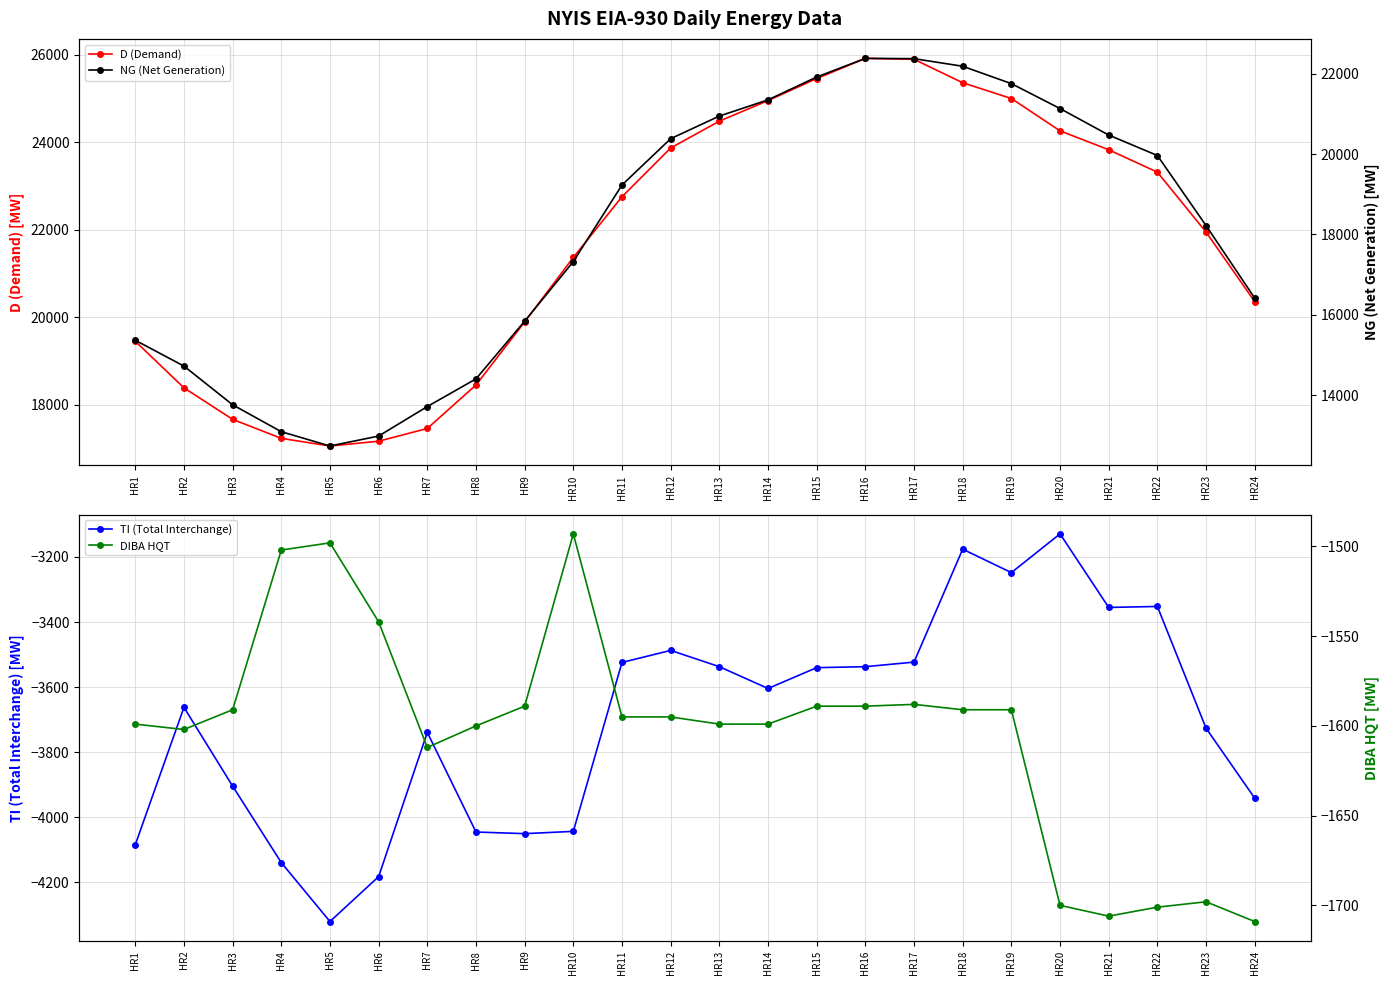

How many values in the DIBA HQT series exceed -1595?

11